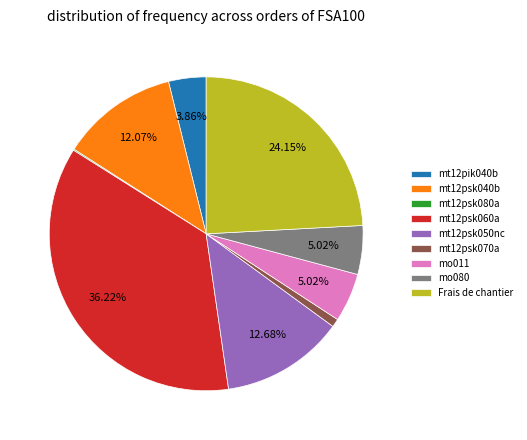

To the nearest percent, what is the difference between the mt12psk060a and mo011 slice percentages?

31%